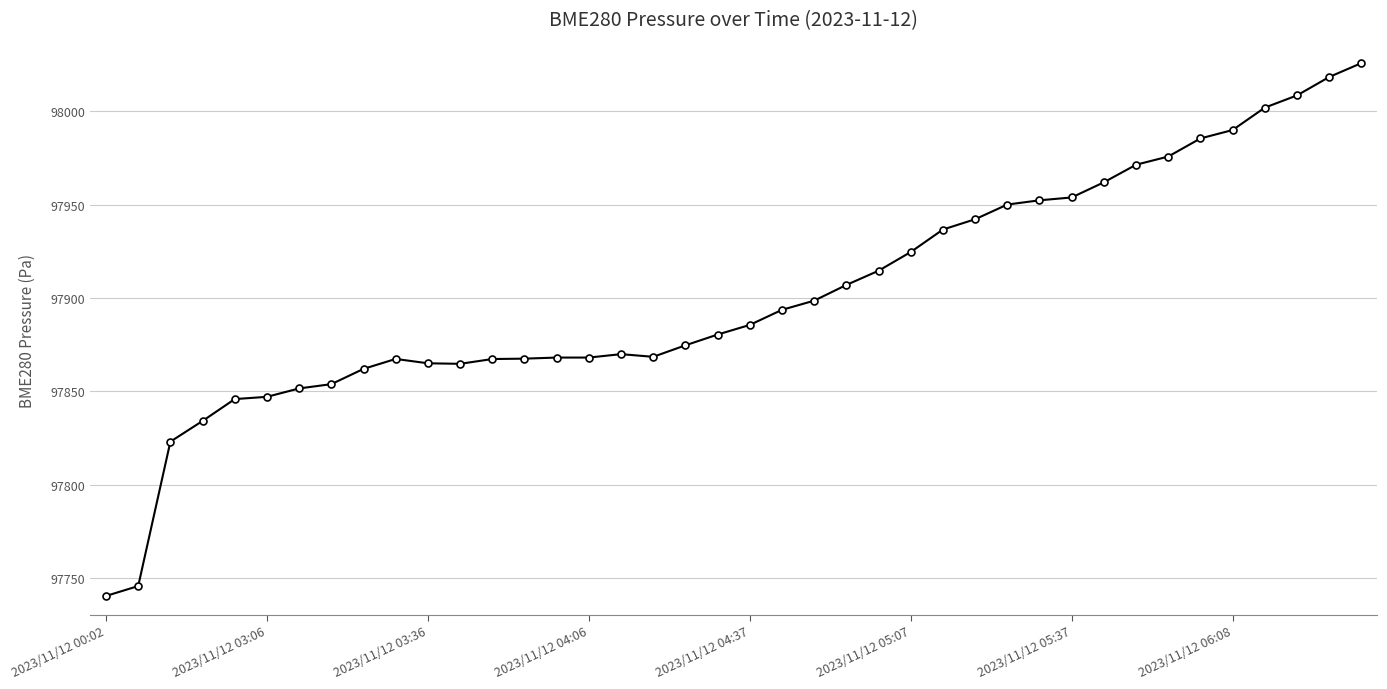

Count the number of values greater than 97885.

20